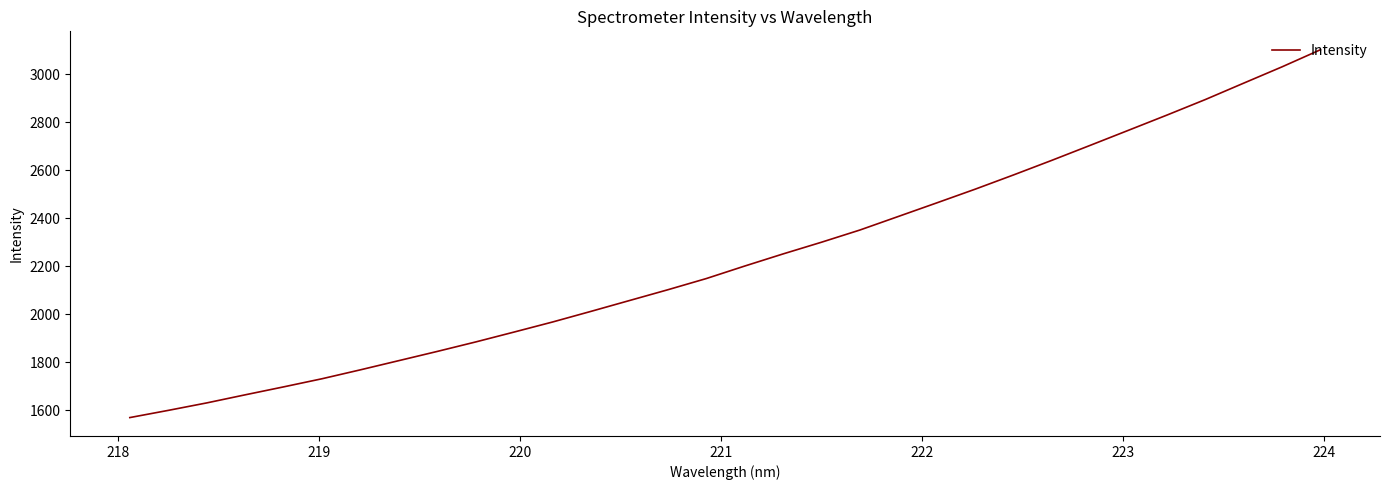

What is the maximum value shown in the chart?

3102.8